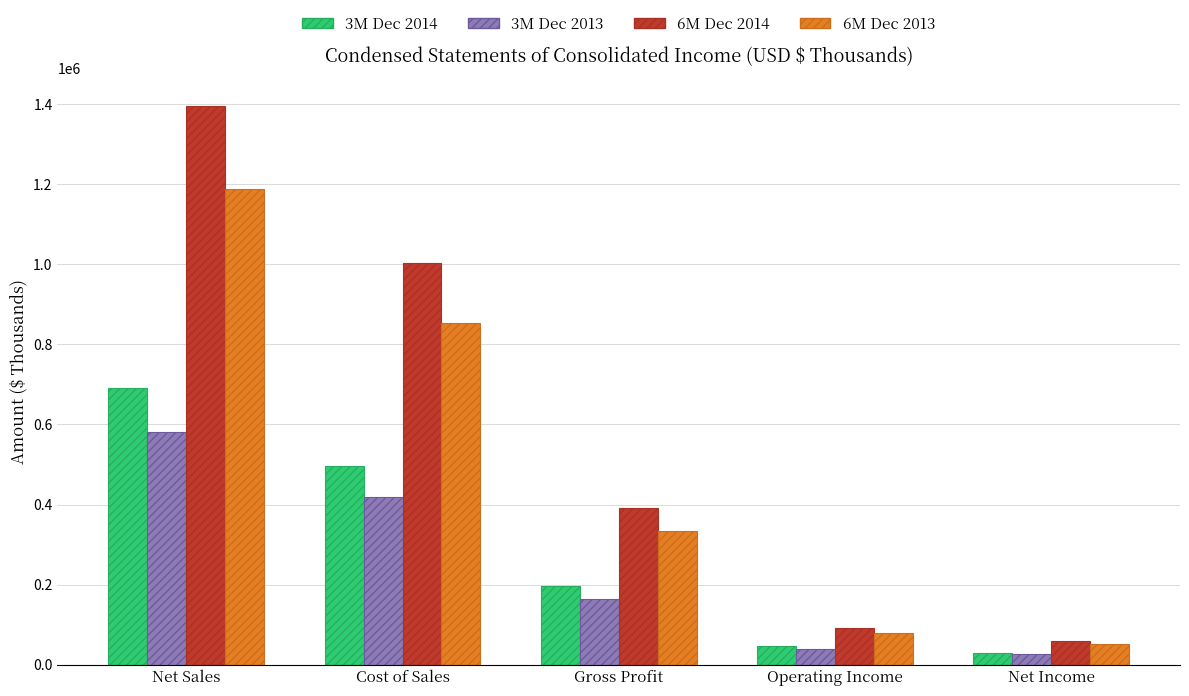

Is it true that 6M Dec 2013 equals 854076 at Cost of Sales?

True